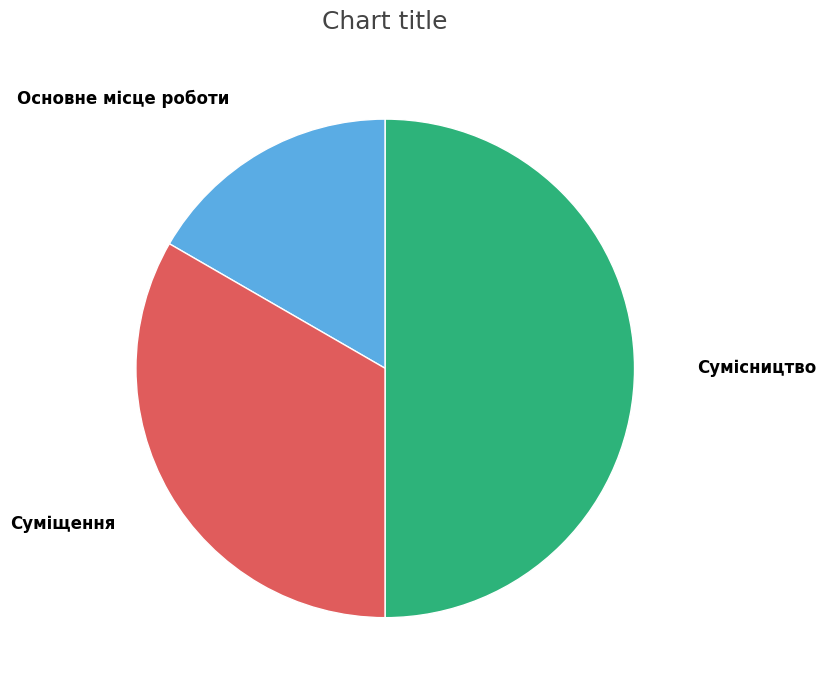

Does Основне місце роботи account for over 50% of the chart?

No